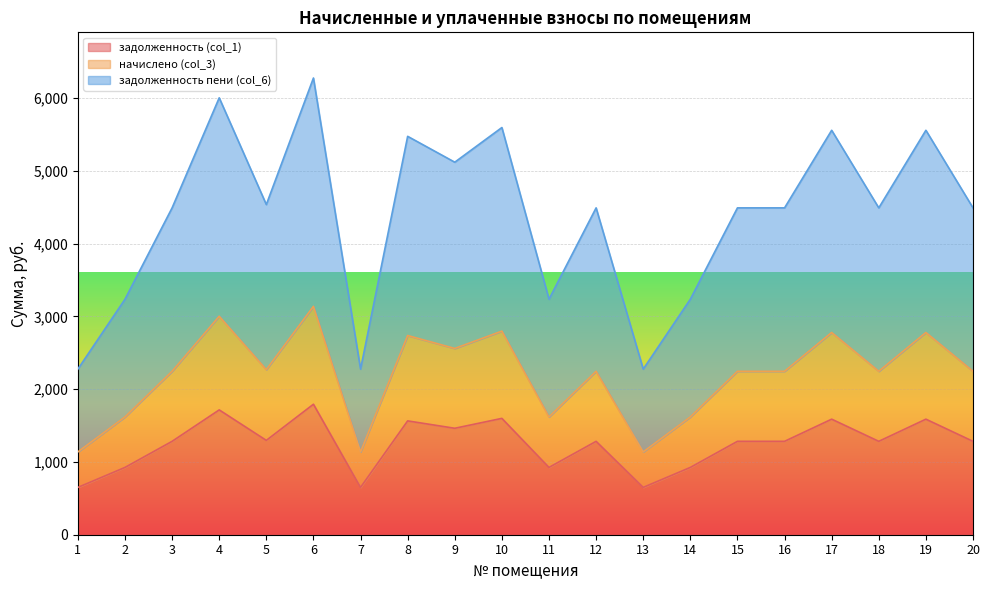

True or false: задолженность пени (col_6) and задолженность (col_1) cross at least once.

False